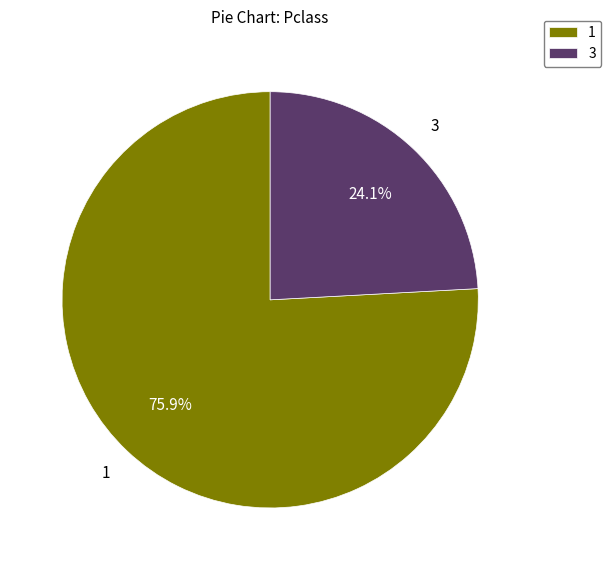

What is the total percentage of 3 and 1?

100.0%